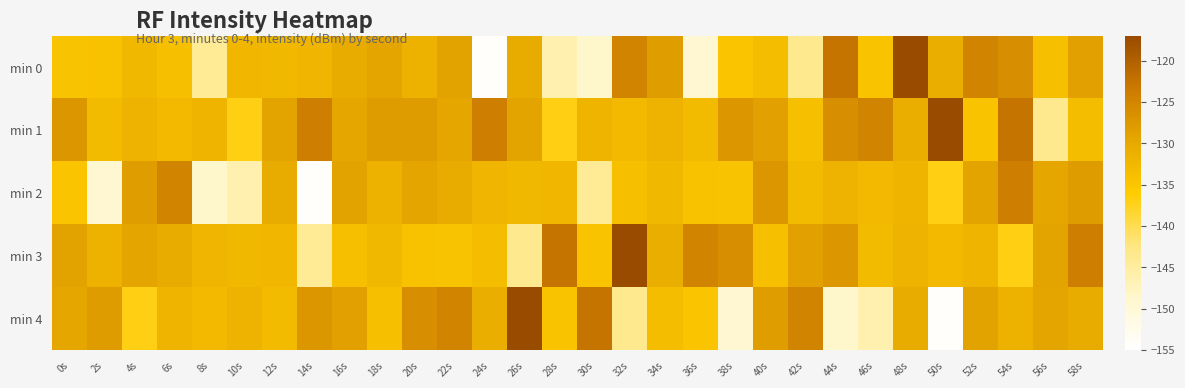

Between 2s and 46s, which is larger?

2s